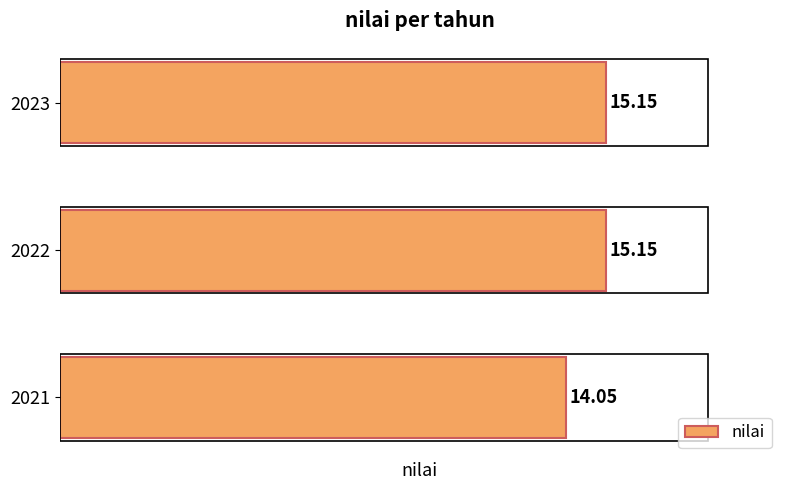

What is the sum of the values at 2023 and 2022?

30.3